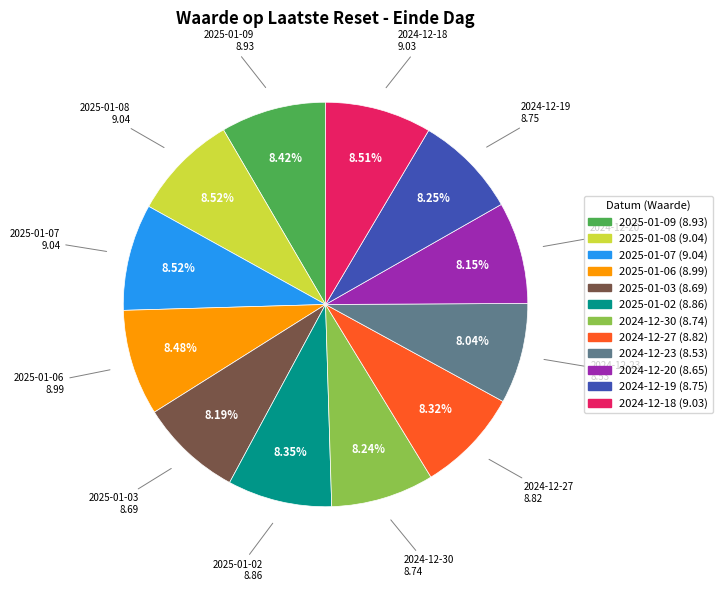

Does any single category account for the majority?

No